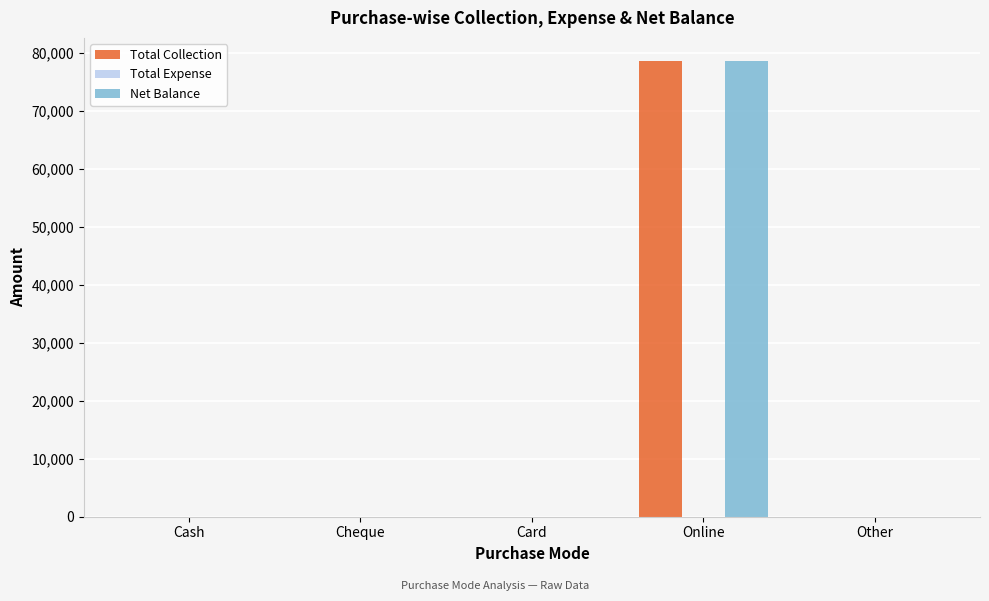

How many groups of bars are there?

5